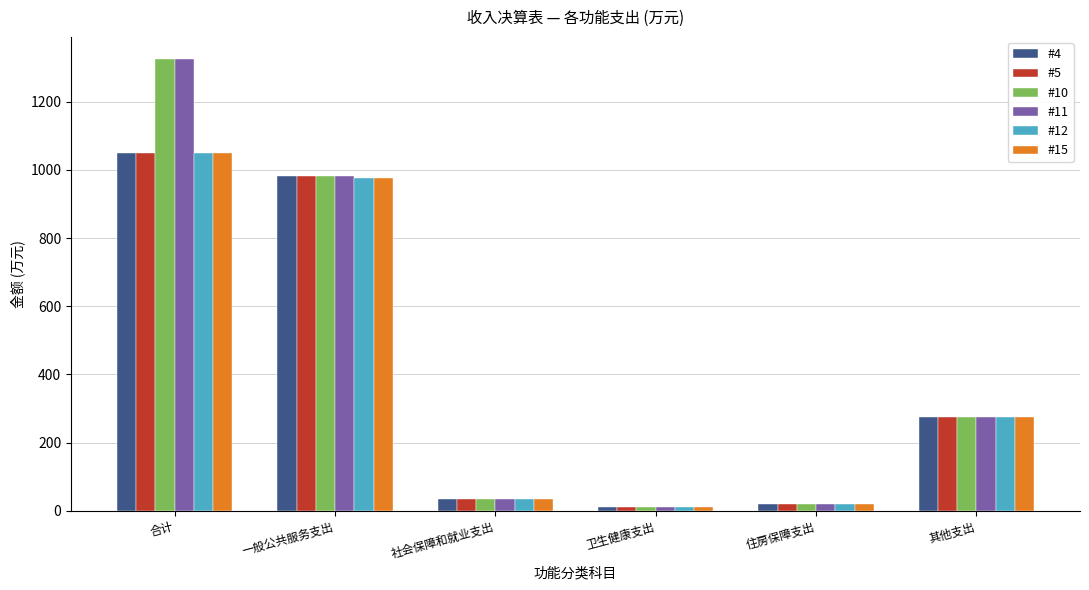

True or false: #12 has a value of 1048.4 at 合计.

True